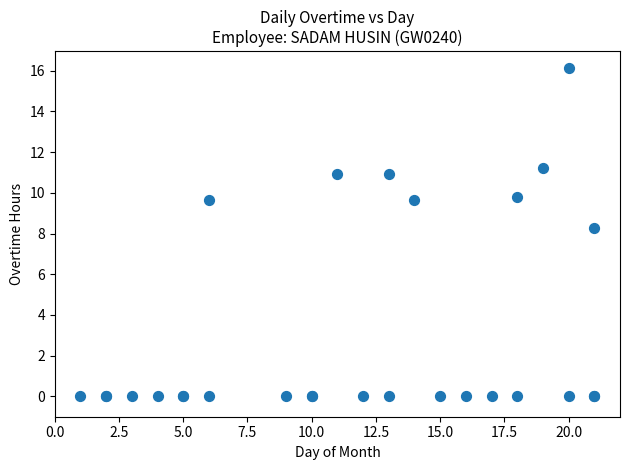

What Y value in the scatter plot is closest to 8?

8.3